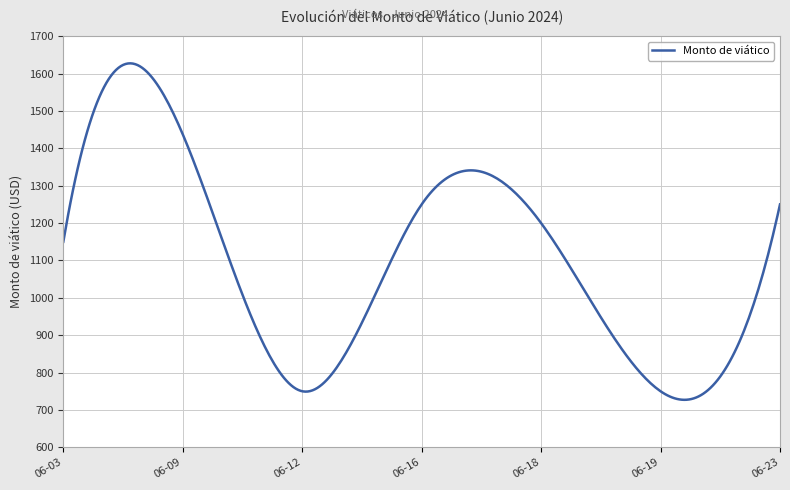

What is the maximum value shown in the chart?

1627.5